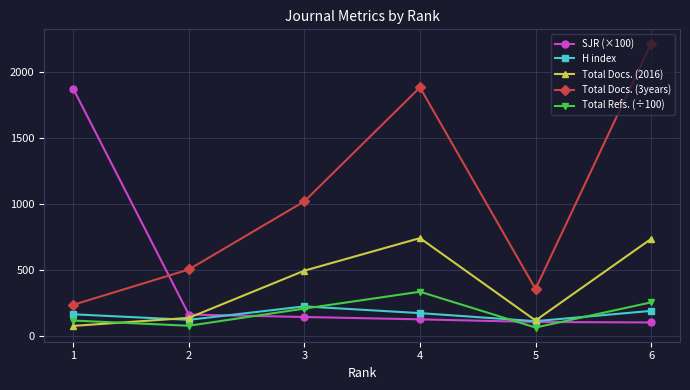

How many interior local peaks does the H index series have?

1